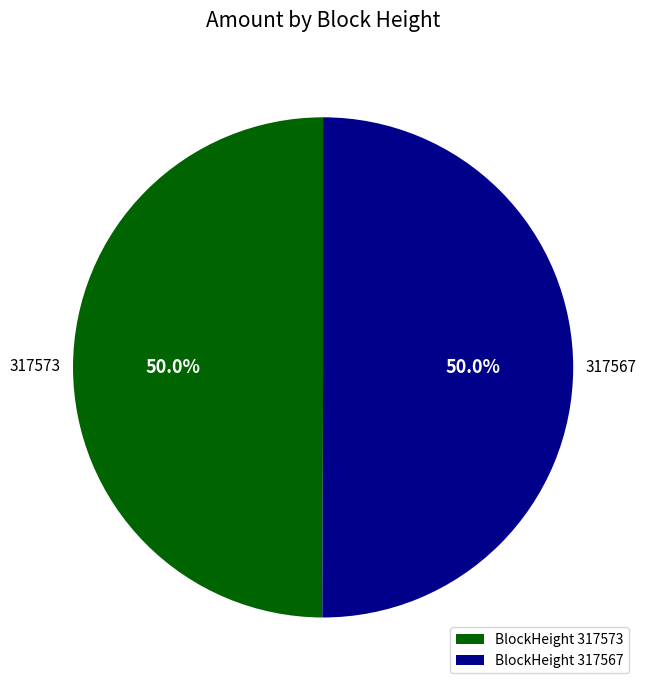

To the nearest percent, what is the average slice percentage?

50%